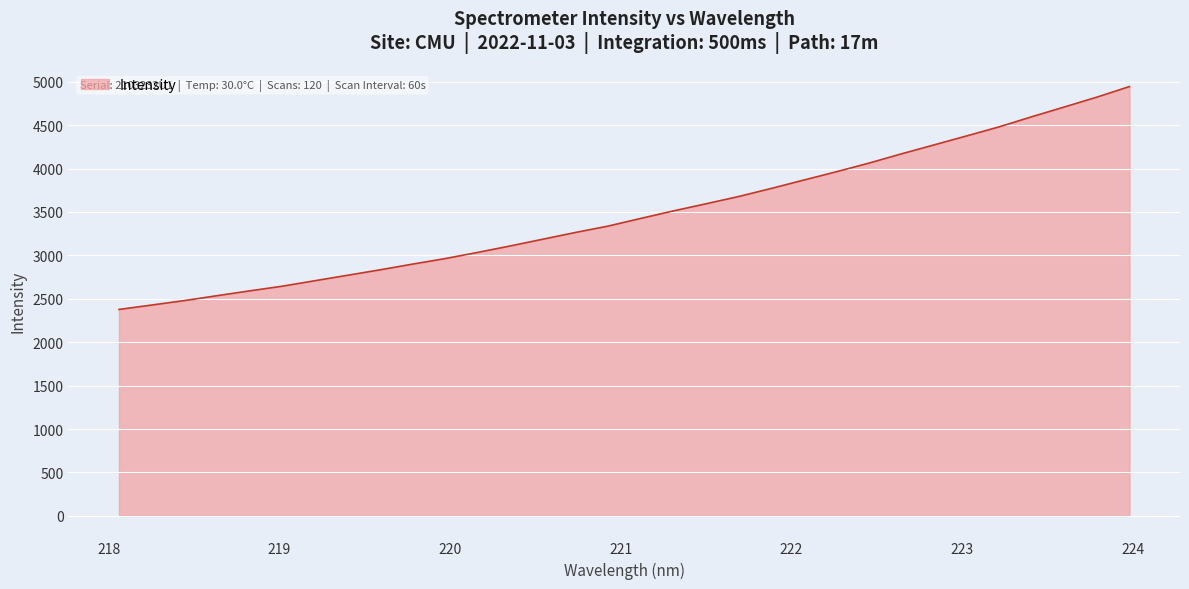

What is the maximum value shown in the chart?

4944.2